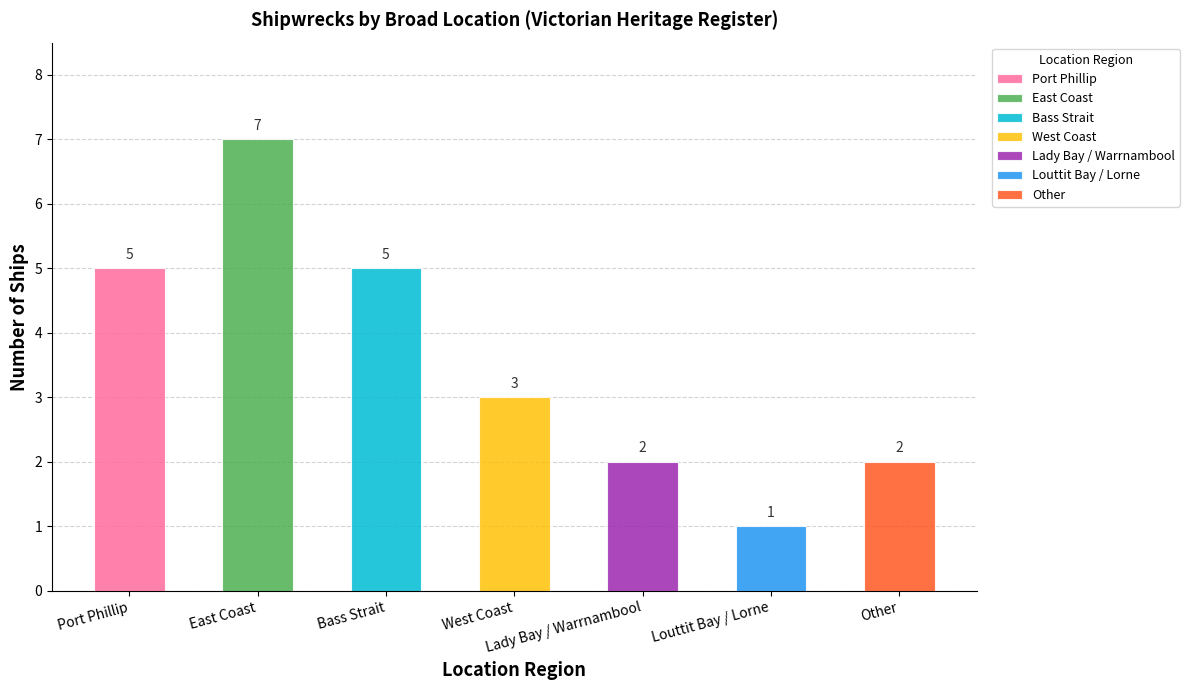

Reading left to right, extract all data points from this chart.

Port Phillip=5	East Coast=7	Bass Strait=5	West Coast=3	Lady Bay / Warrnambool=2	Louttit Bay / Lorne=1	Other=2